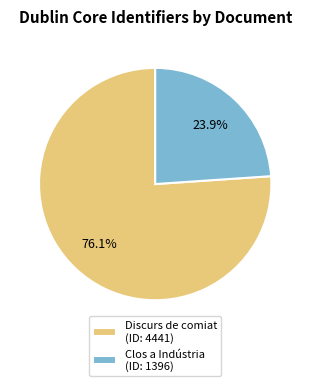

Count the number of slices in the pie.

2